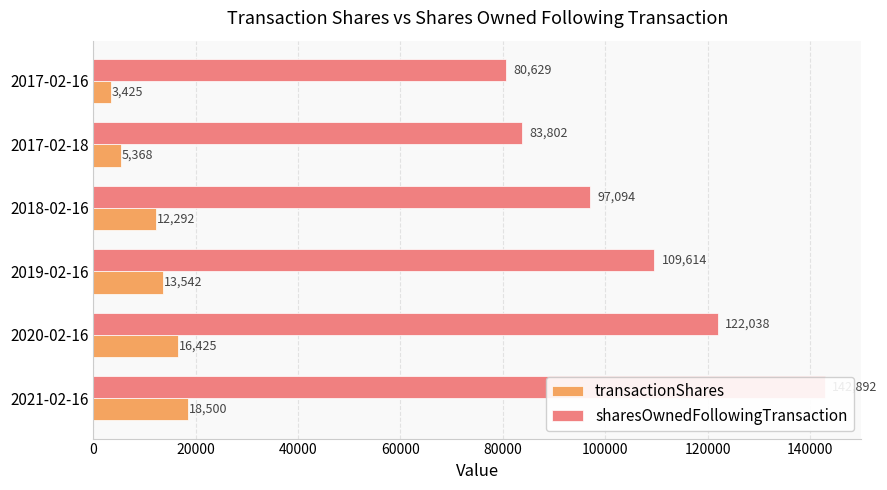

What is the difference between the maximum and minimum values in the transactionShares series?

15075